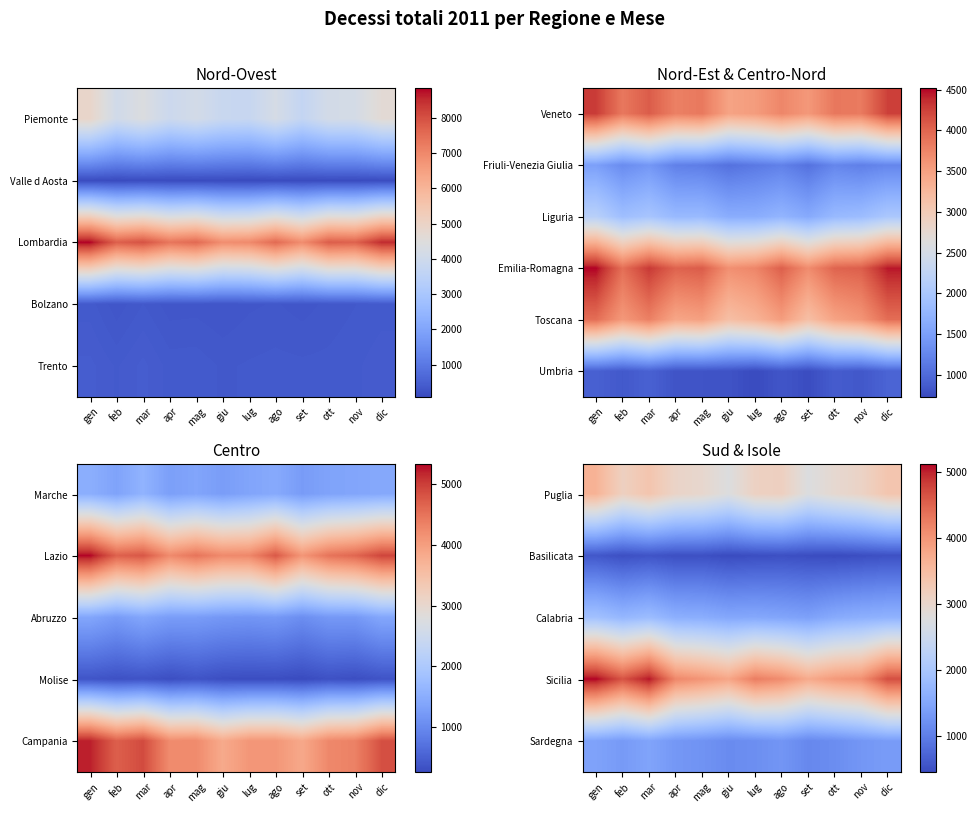

Between giu and ago, which is larger?

ago